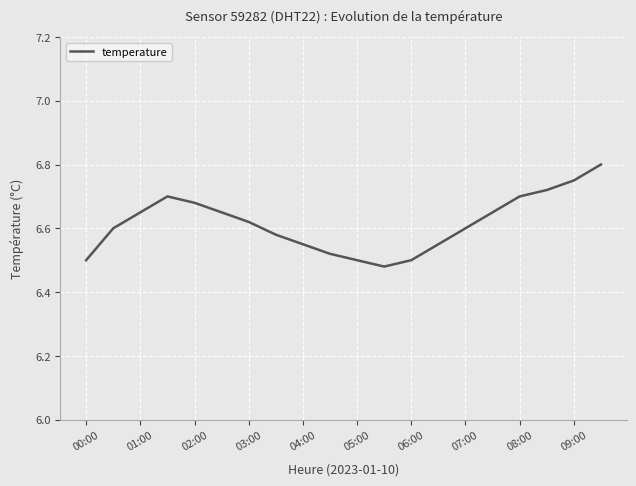

What is the difference between the maximum and minimum values?

0.3